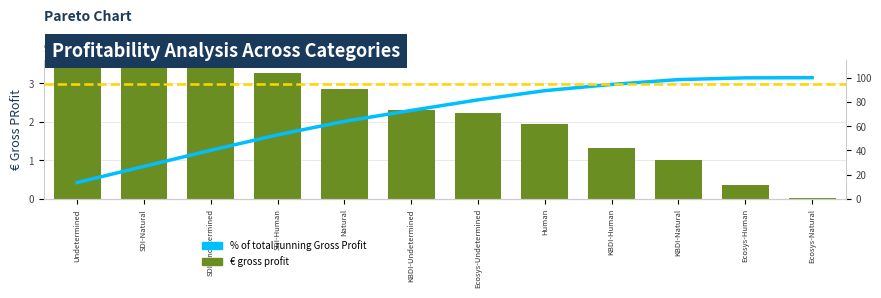

Reading right to left, extract all data points from this chart.

€ gross profit: Ecosys-Natural=32061.0	Ecosys-Human=365715.0	KBDI-Natural=1020000.0	KBDI-Human=1314000.0	Human=1935758.0	Ecosys-Undetermined=2226088.0	KBDI-Undetermined=2295000.0	Natural=2841103.0	SDI-Human=3260000.0	SDI-Undetermined=3385000.0	SDI-Natural=3404999.0	Undetermined=3444778.0
% of total running Gross Profit: Ecosys-Natural=100.0	Ecosys-Human=99.9	KBDI-Natural=98.4	KBDI-Human=94.4	Human=89.3	Ecosys-Undetermined=81.7	KBDI-Undetermined=73.0	Natural=64.0	SDI-Human=52.9	SDI-Undetermined=40.1	SDI-Natural=26.8	Undetermined=13.5